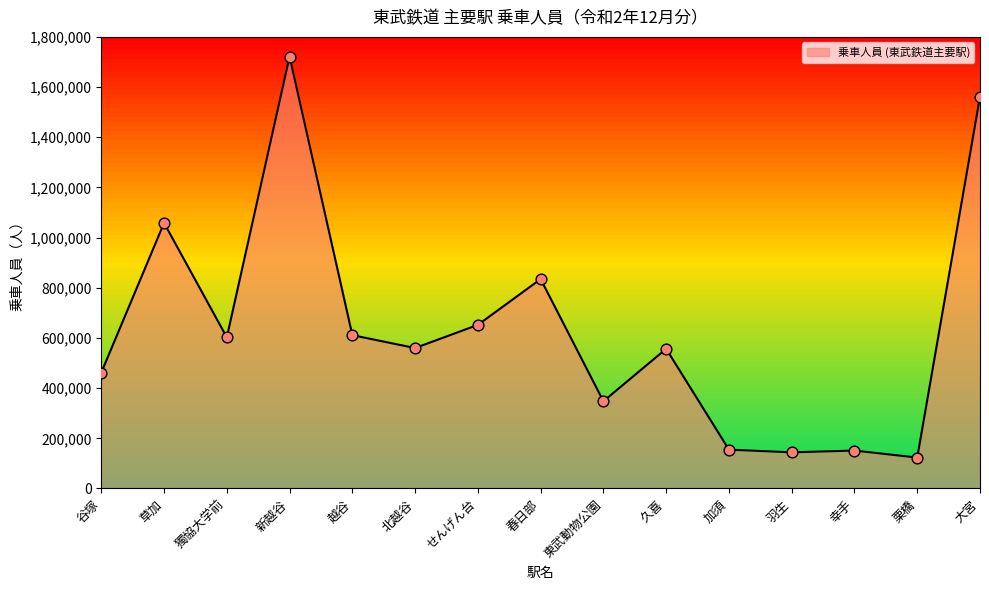

What is the change in value from 草加 to 越谷?

-447348